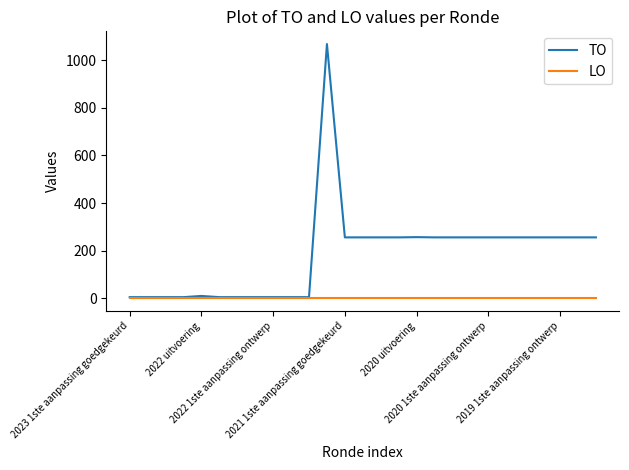

Which series has the widest spread of values?

TO